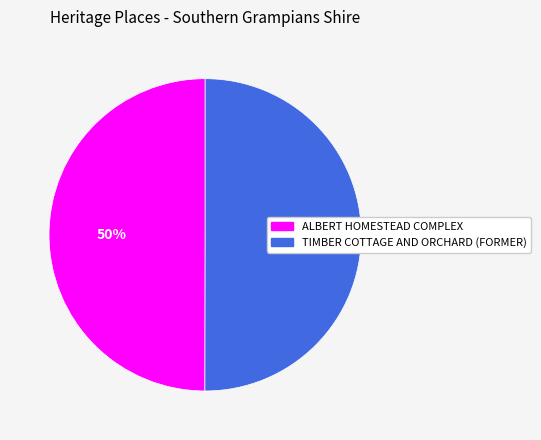

What percentage is the TIMBER COTTAGE AND ORCHARD (FORMER) slice, to the nearest percent?

50%